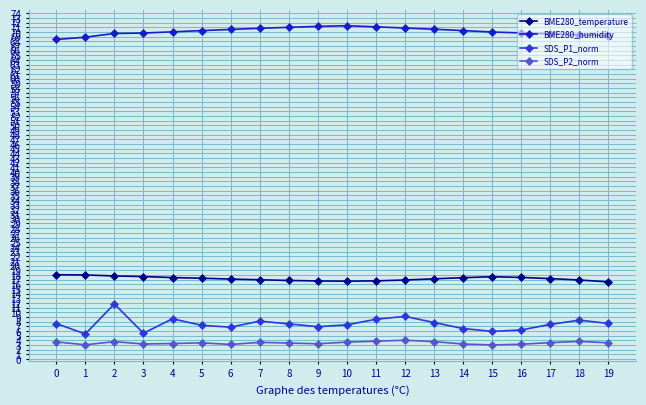

True or false: BME280_temperature and BME280_humidity intersect in this chart.

False